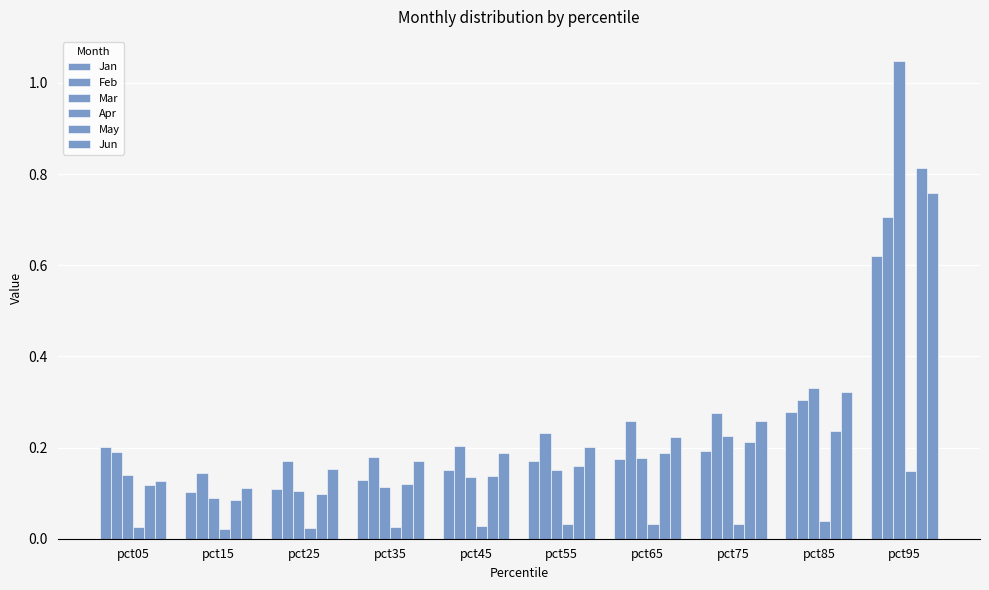

Between pct95 and pct45, which is larger?

pct95